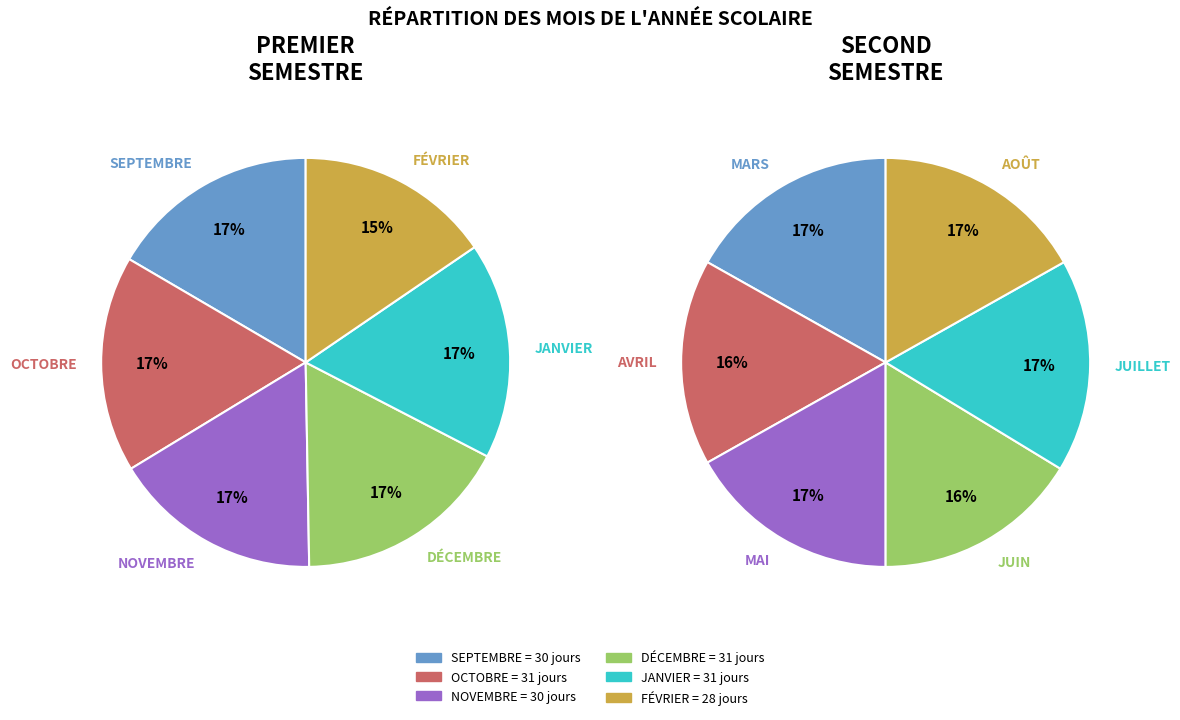

Which category has the biggest portion of the pie?

OCTOBRE